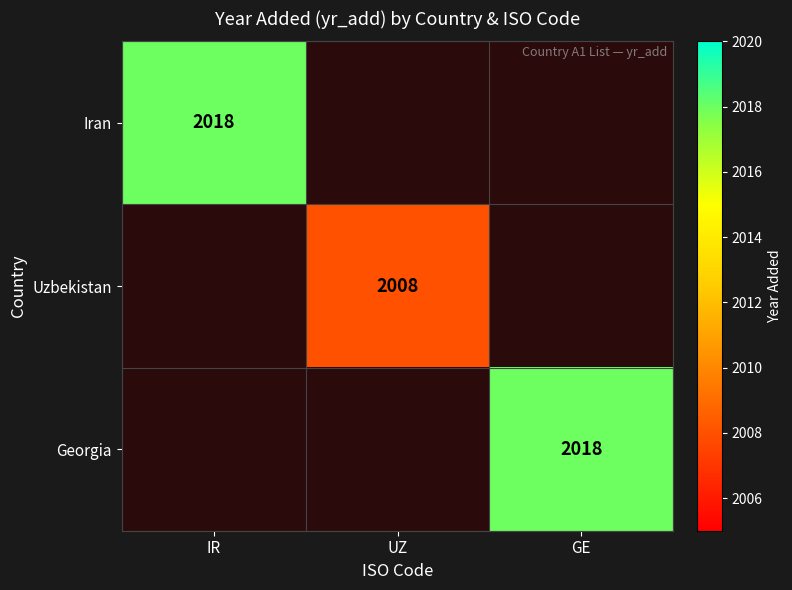

Is the value of Iran at IR greater than the value of Uzbekistan at UZ?

Yes